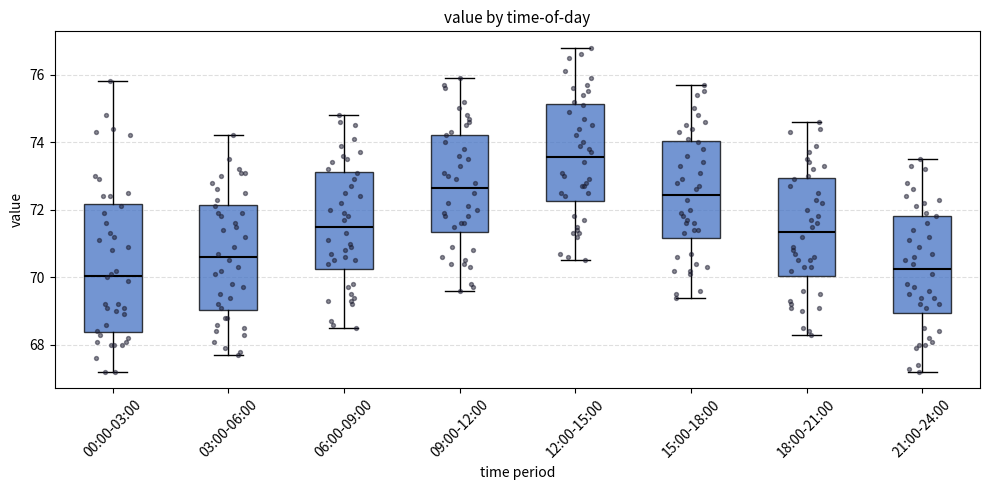

Reading left to right, read every box against the y-axis: the position of its median line, the range the box covers, and the ends of its whiskers. The values are not printed on the chart, so give them approximately, as read against the axis.

00:00-03:00: median 70.0, box 68.4 to 72.2, whiskers 67.2 to 75.8
03:00-06:00: median 70.6, box 69.0 to 72.2, whiskers 67.8 to 74.2
06:00-09:00: median 71.6, box 70.2 to 73.2, whiskers 68.6 to 74.8
09:00-12:00: median 72.6, box 71.4 to 74.2, whiskers 69.6 to 76.0
12:00-15:00: median 73.6, box 72.2 to 75.2, whiskers 70.6 to 76.8
15:00-18:00: median 72.4, box 71.2 to 74.0, whiskers 69.4 to 75.8
18:00-21:00: median 71.4, box 70.0 to 73.0, whiskers 68.4 to 74.6
21:00-24:00: median 70.2, box 69.0 to 71.8, whiskers 67.2 to 73.6